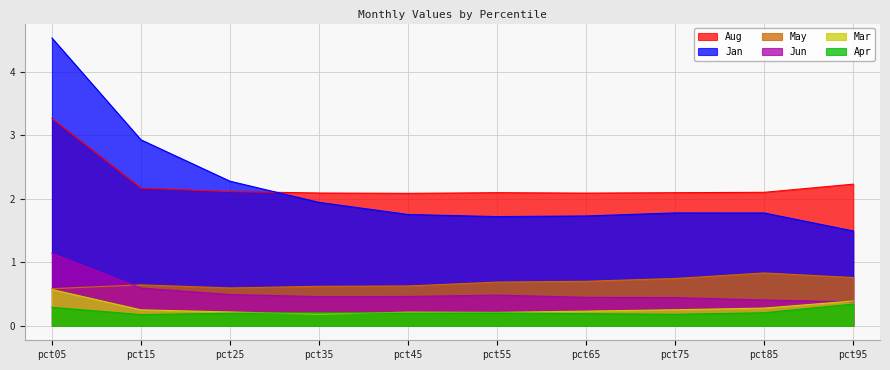

At which label does Apr reach its minimum?

pct15